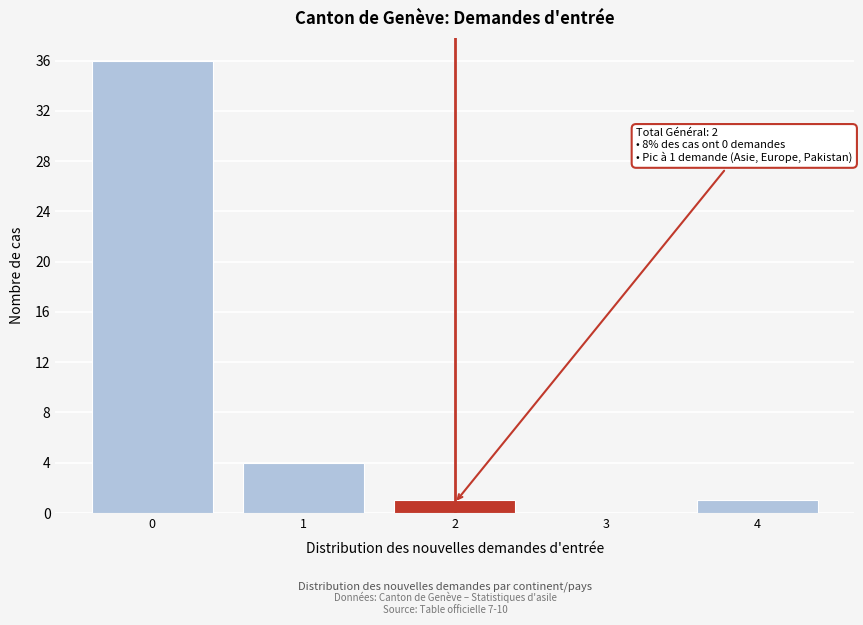

Which range on the x-axis has the tallest bar?

-0.5 to 0.5